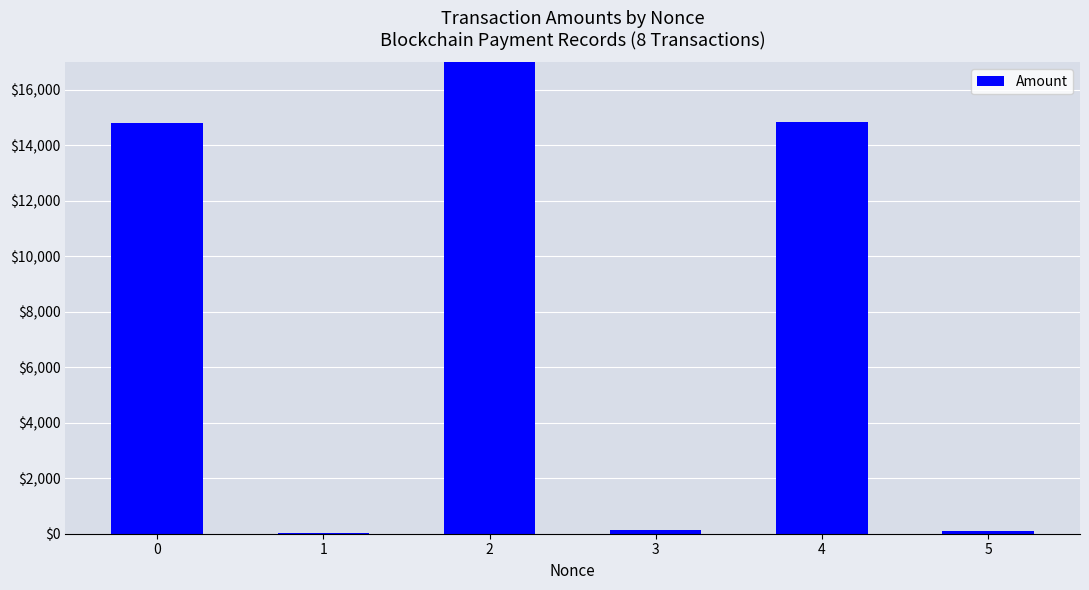

How many bars are there in total?

6